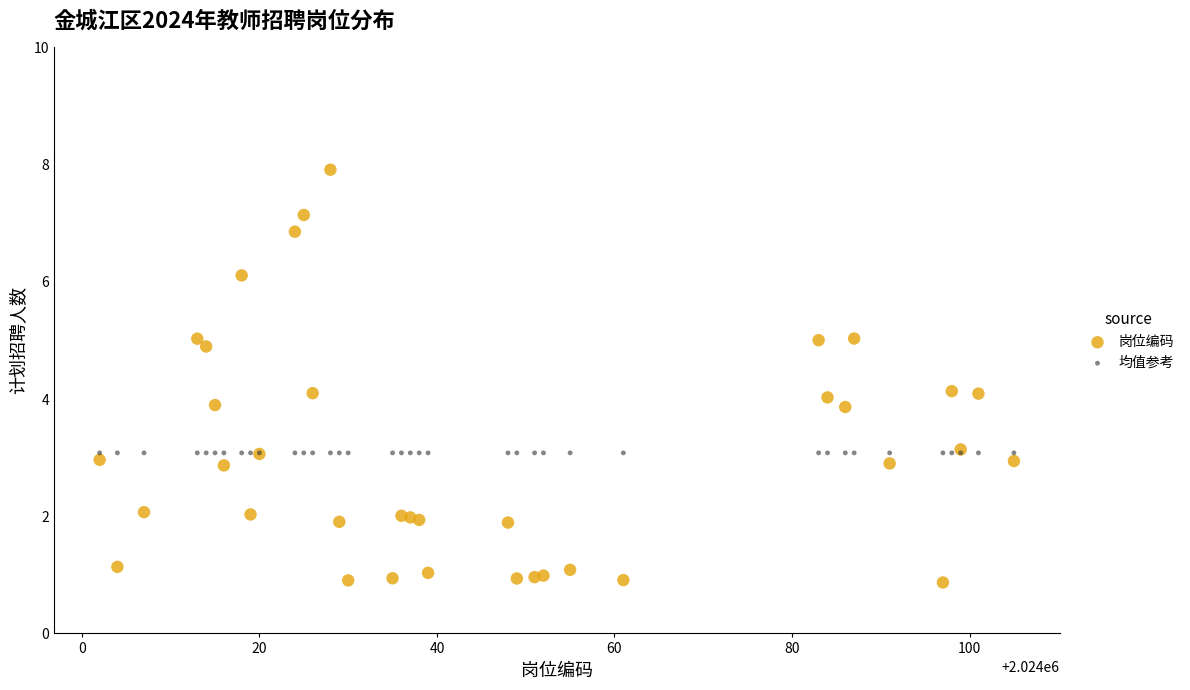

What are all the series names shown in the legend?

岗位编码, 均值参考